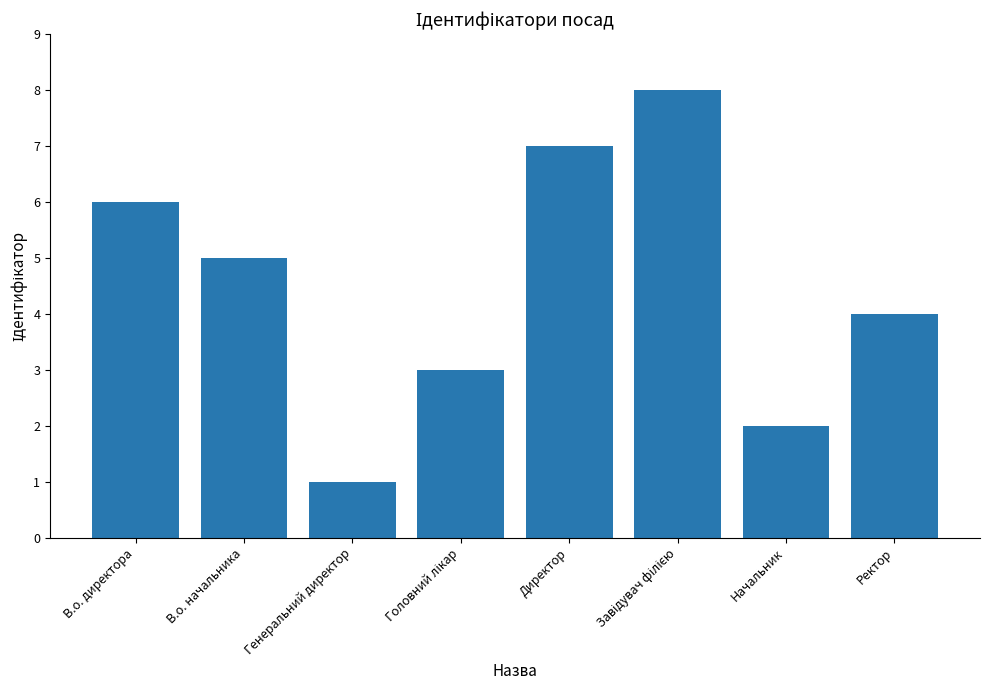

What is the smallest value displayed?

1